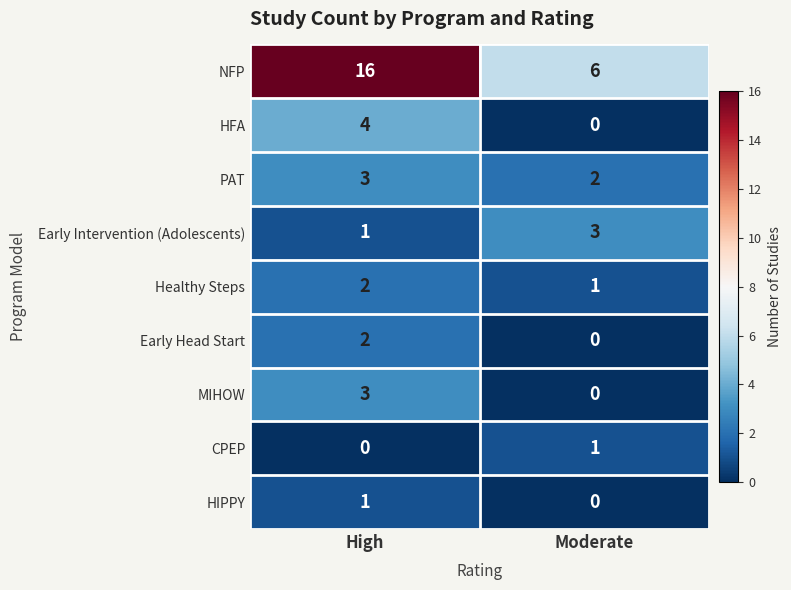

What is the total value across all series at Moderate?

13